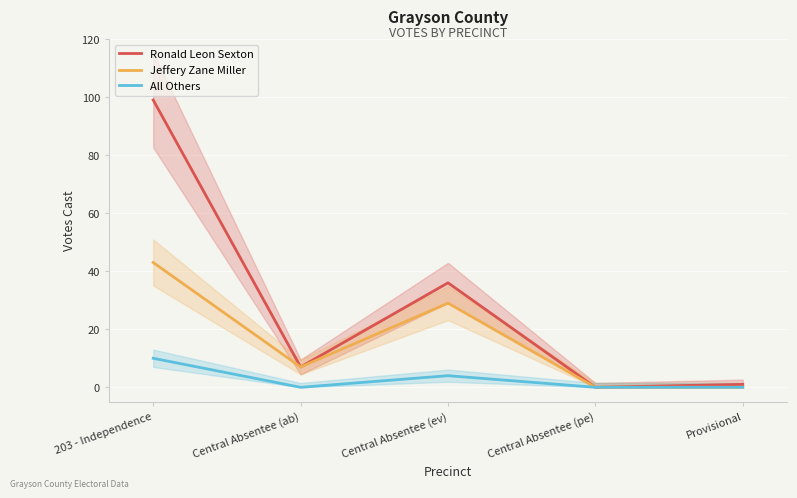

Which label corresponds to the smallest value in the chart?

Central Absentee (pe)